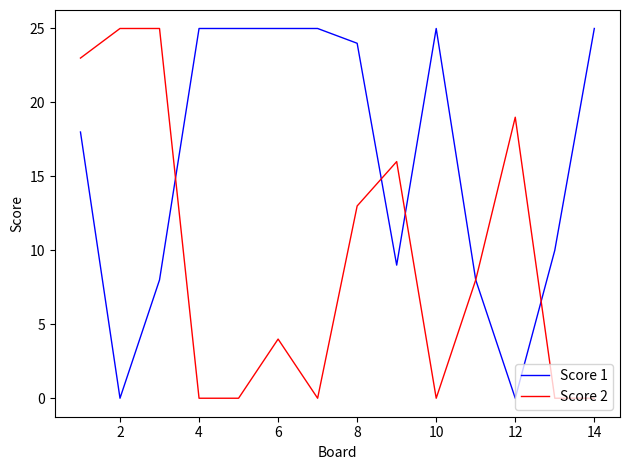

List the series in order of their overall mean, highest first.

Score 1, Score 2